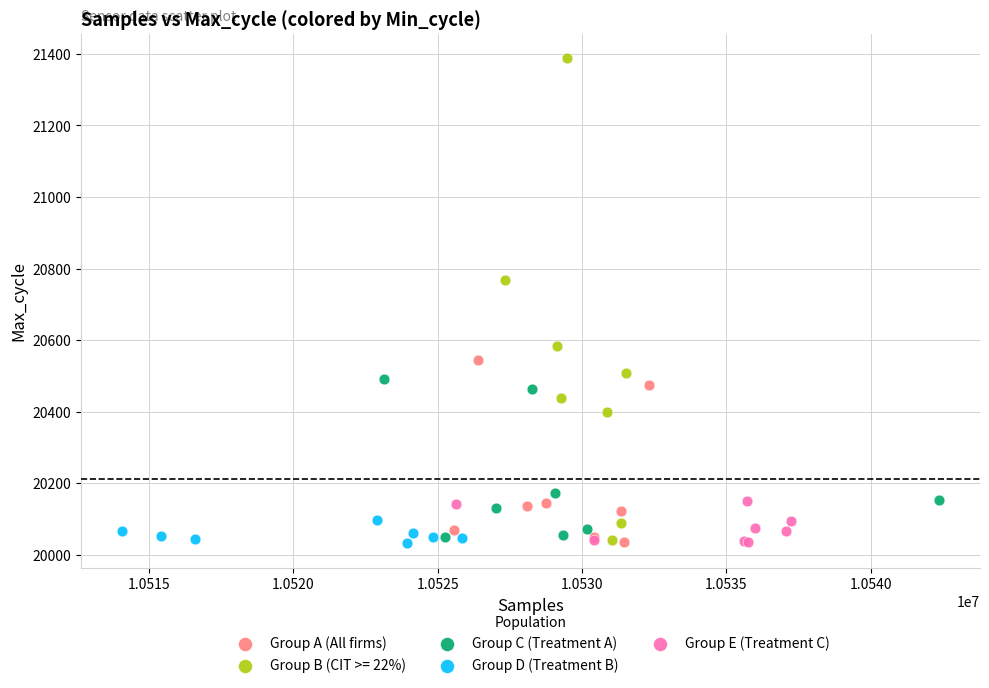

Which series reaches the maximum Y coordinate?

Group B (CIT >= 22%)